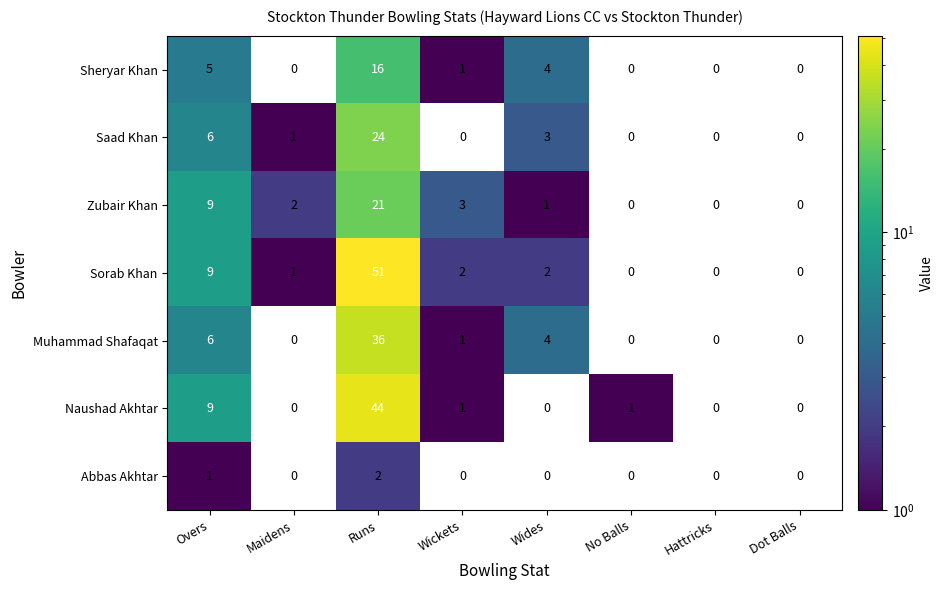

Is it true that Zubair Khan equals 3 at Wickets?

True